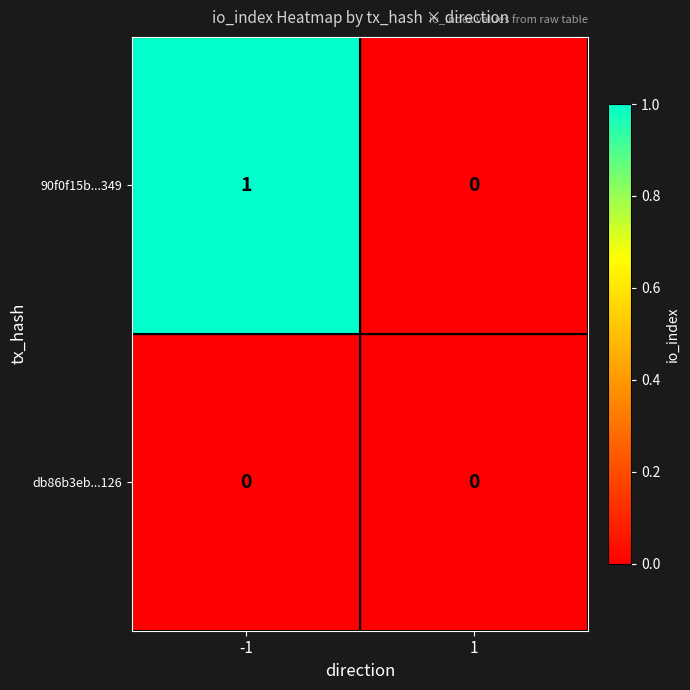

Which series has the largest total across all categories?

90f0f15b...349